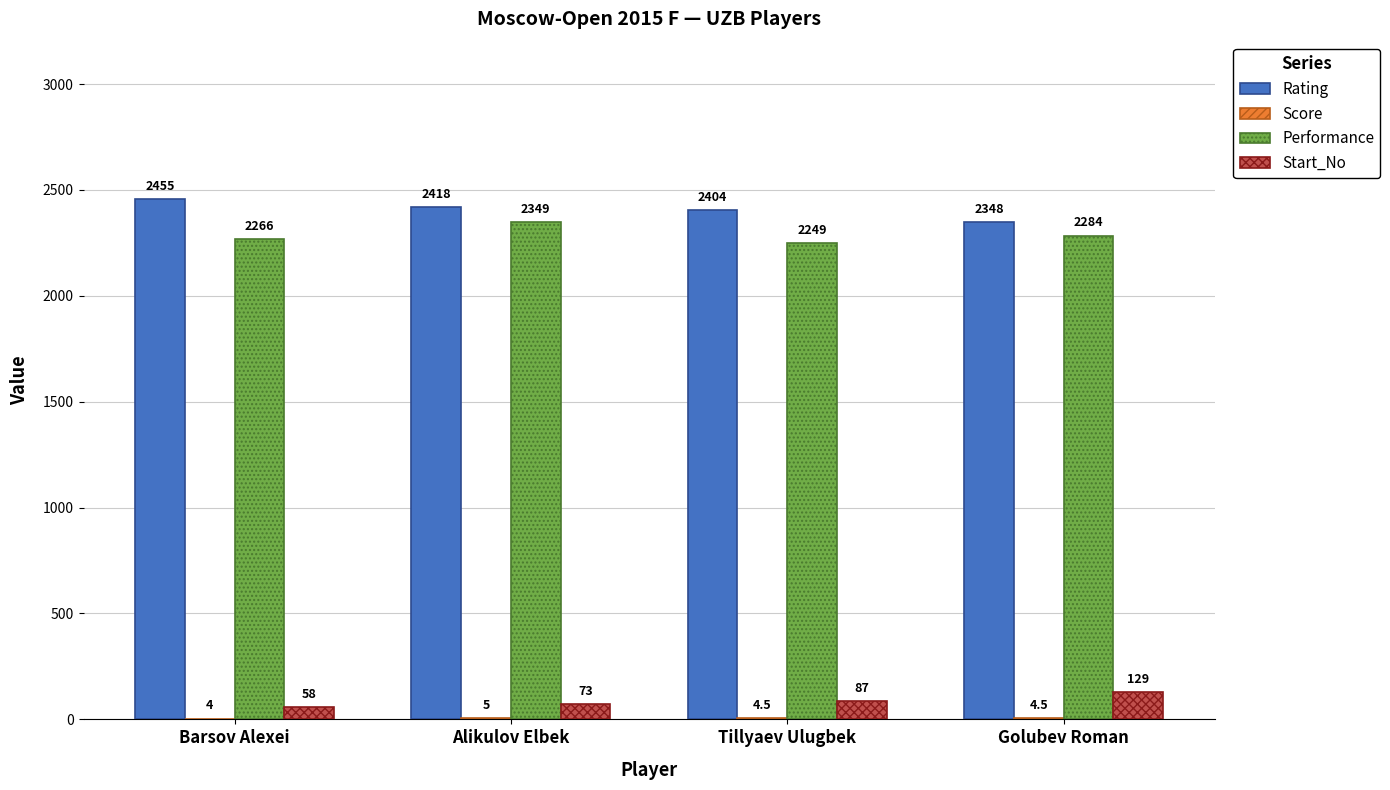

At which label does Start_No reach its peak?

Golubev Roman